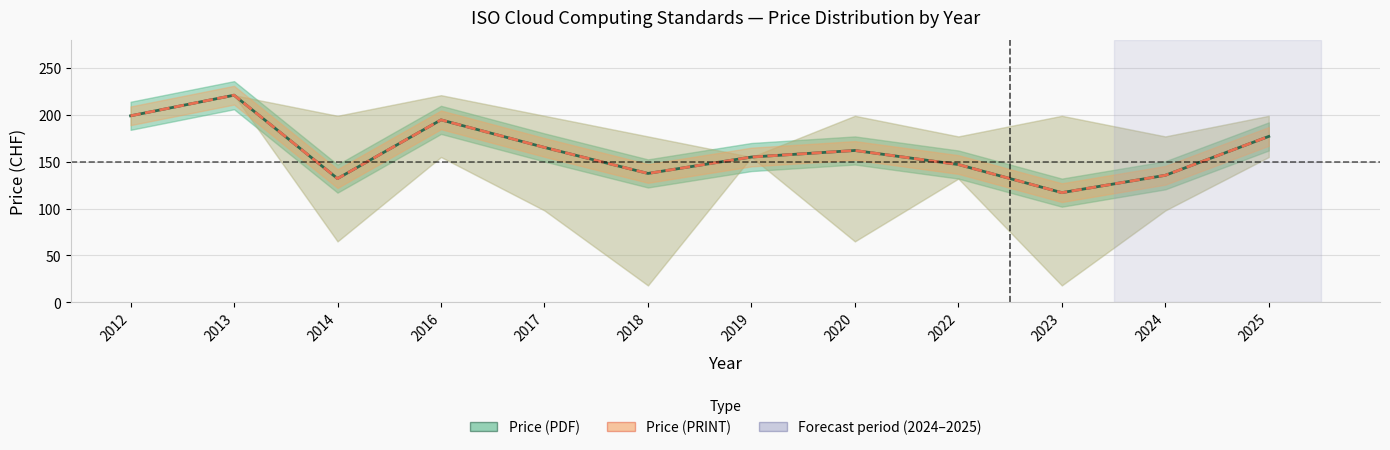

Reading left to right, transcribe all the data shown in this chart.

Avg Price (PDF): 199.0	221.0	132.0	194.7	165.2	137.5	155.0	162.0	147.0	117.0	135.5	177.0
Avg Price (PRINT): 199.0	221.0	132.0	194.7	165.2	137.5	155.0	162.0	147.0	117.0	135.5	177.0